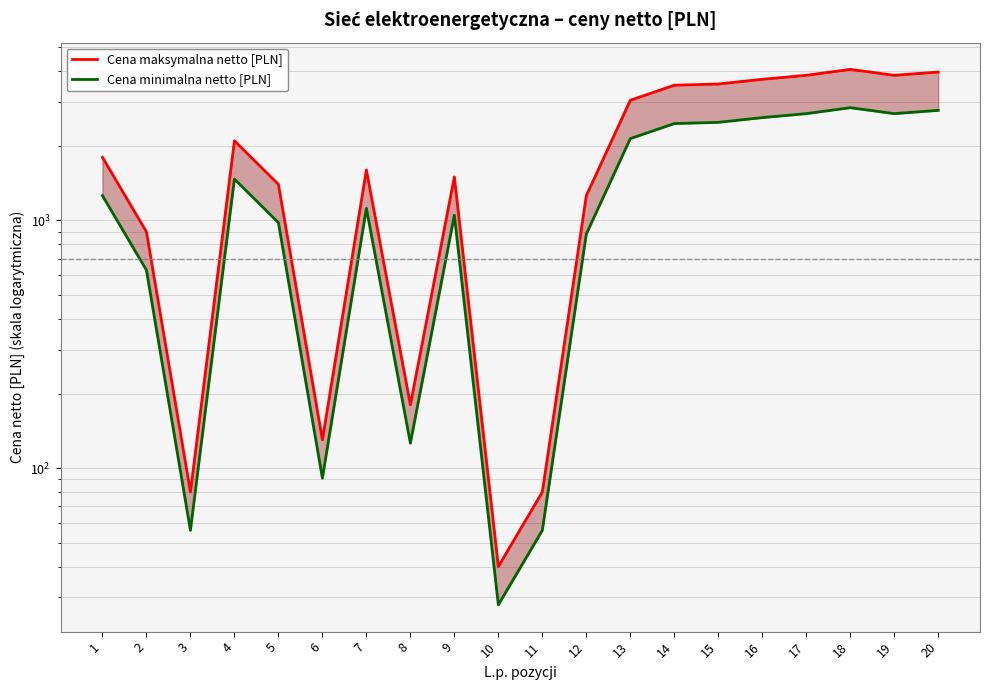

How many interior local valleys does the Cena minimalna netto [PLN] series have?

5